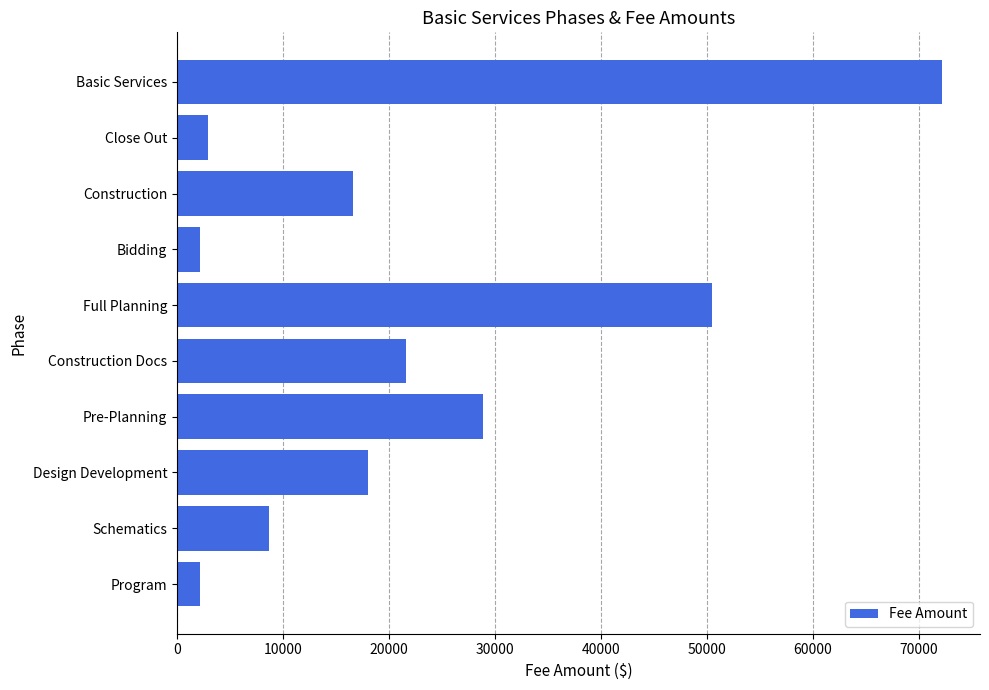

What is the average value?

22371